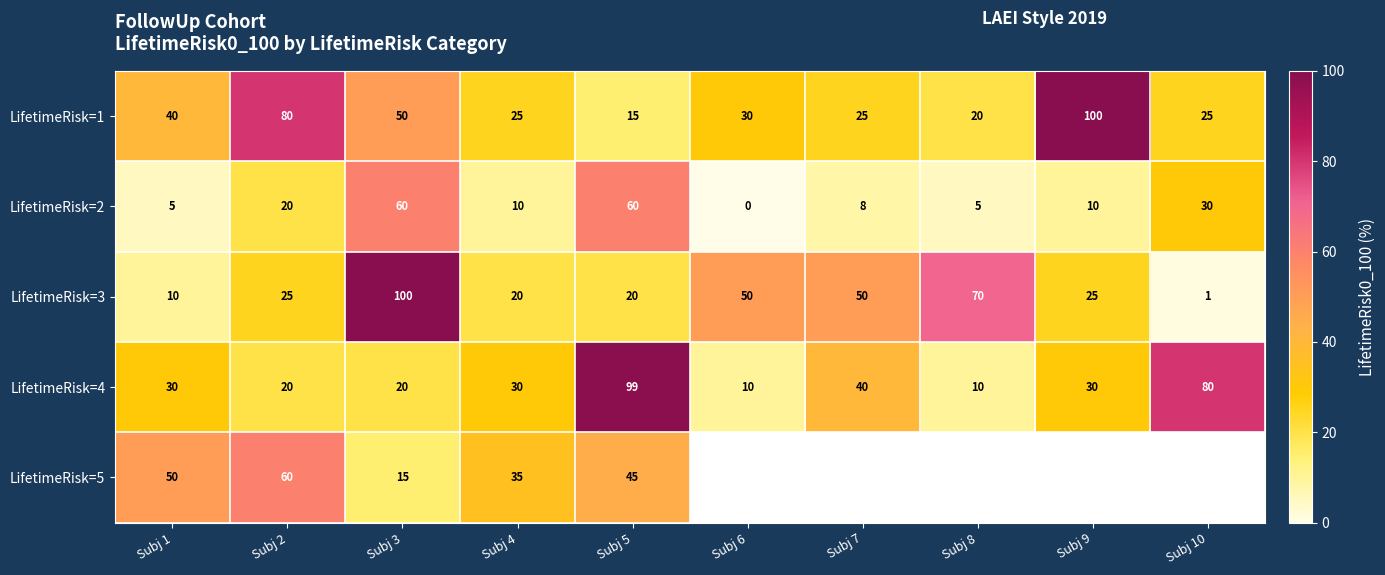

What is the approximate value of LifetimeRisk=2 at Subj 8?

5